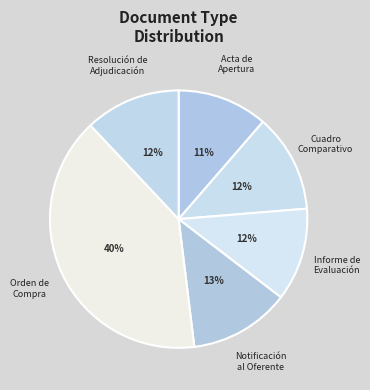

How many slices are in this pie chart?

6